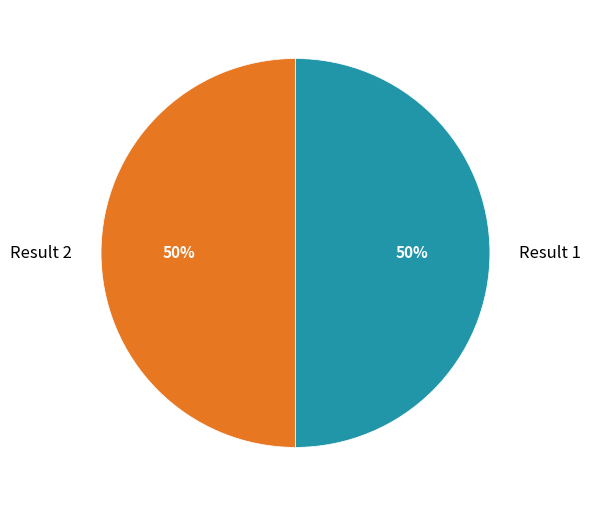

To the nearest percent, what is the average slice percentage?

50%